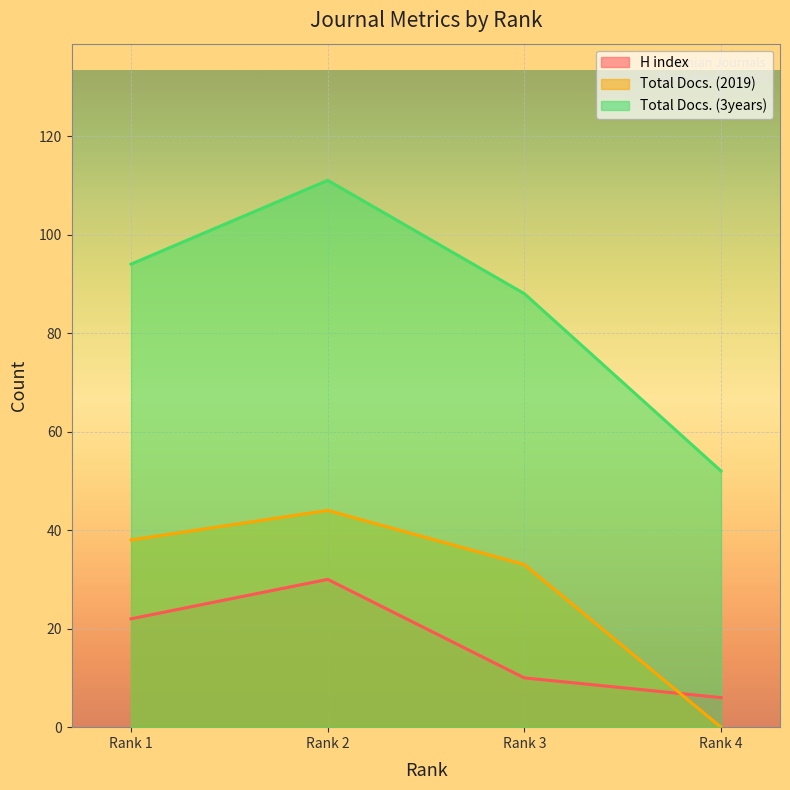

What is the sum of all Total Docs. (3years) values?

345